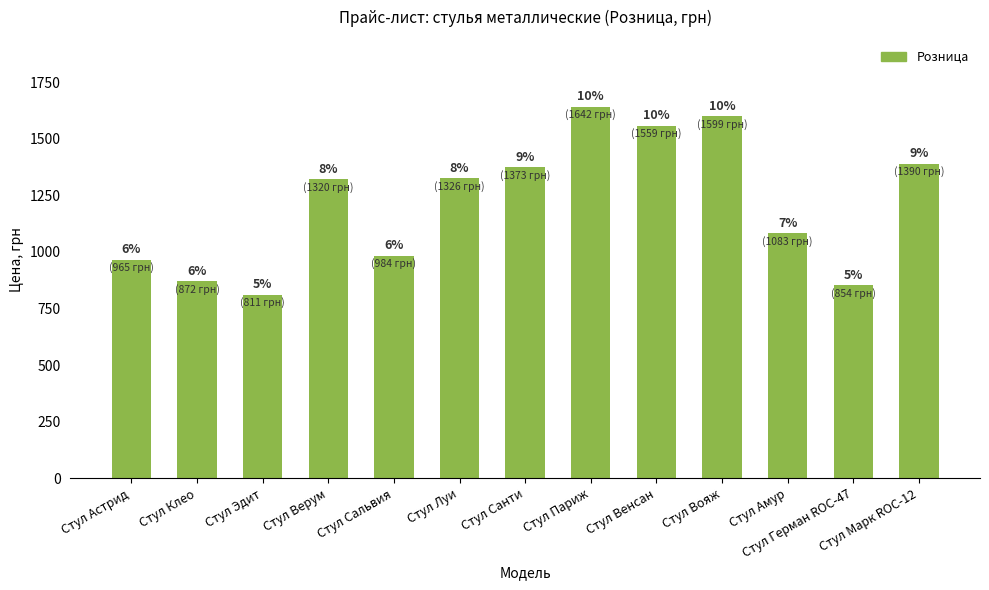

Approximately how many times larger is the value at Стул Санти compared to Стул Герман ROC-47?

1.6